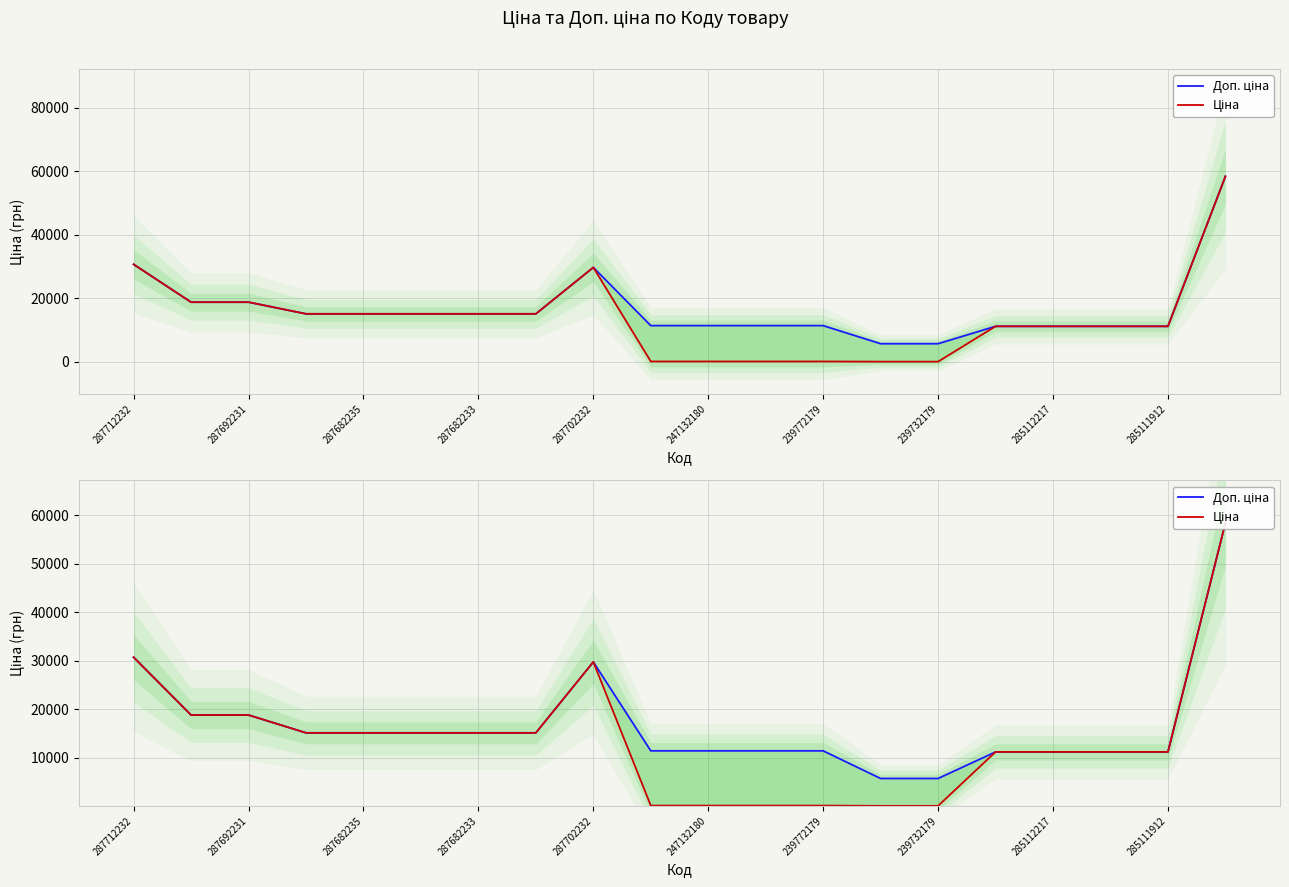

The value of Ціна at 285111912 is 175.3. True or false?

False